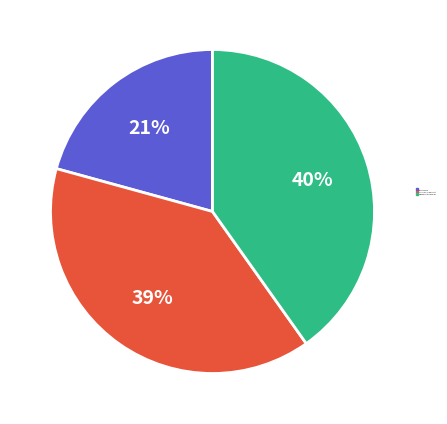

Does any single category account for the majority?

No